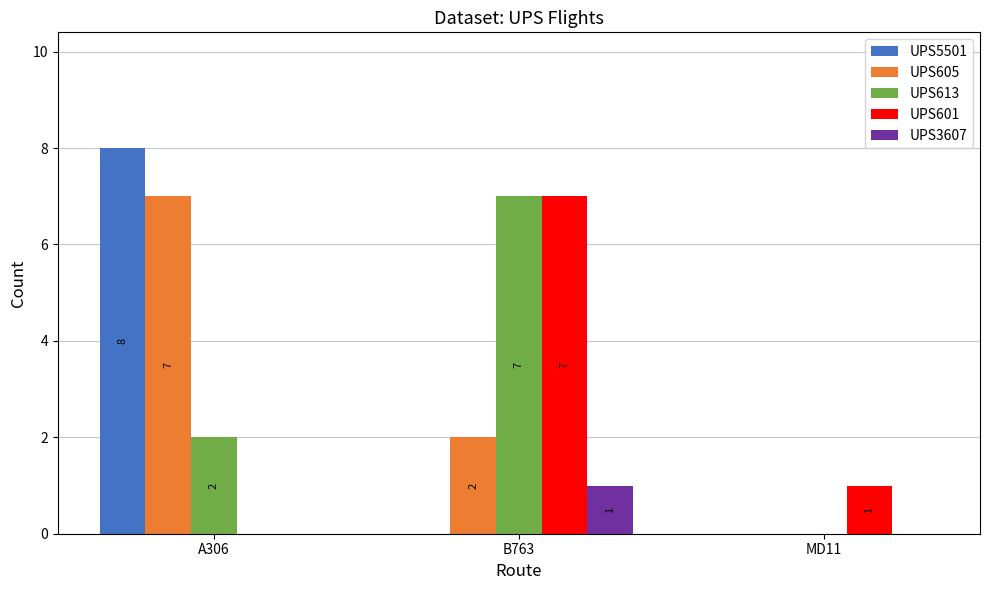

How many groups of bars are there?

3